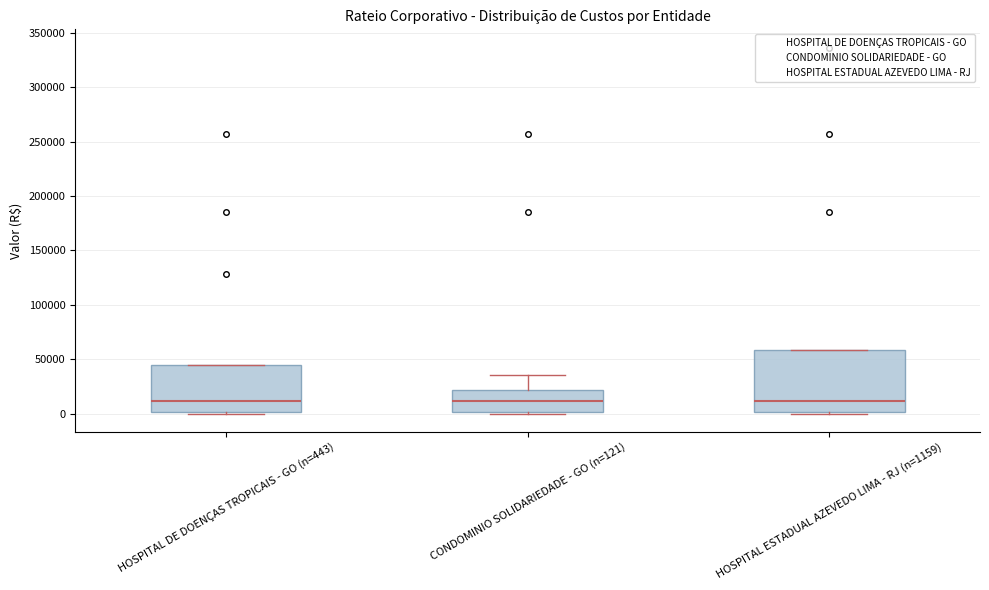

Reading left to right, read every box against the y-axis: the position of its median line, the range the box covers, and the ends of its whiskers. The values are not printed on the chart, so give them approximately, as read against the axis.

HOSPITAL DE DOENÇAS TROPICAIS - GO (n=443): median 10000, box 0 to 45000, whiskers 0 to 45000
CONDOMINIO SOLIDARIEDADE - GO (n=121): median 10000, box 0 to 20000, whiskers 0 to 35000
HOSPITAL ESTADUAL AZEVEDO LIMA - RJ (n=1159): median 10000, box 0 to 60000, whiskers 0 to 60000